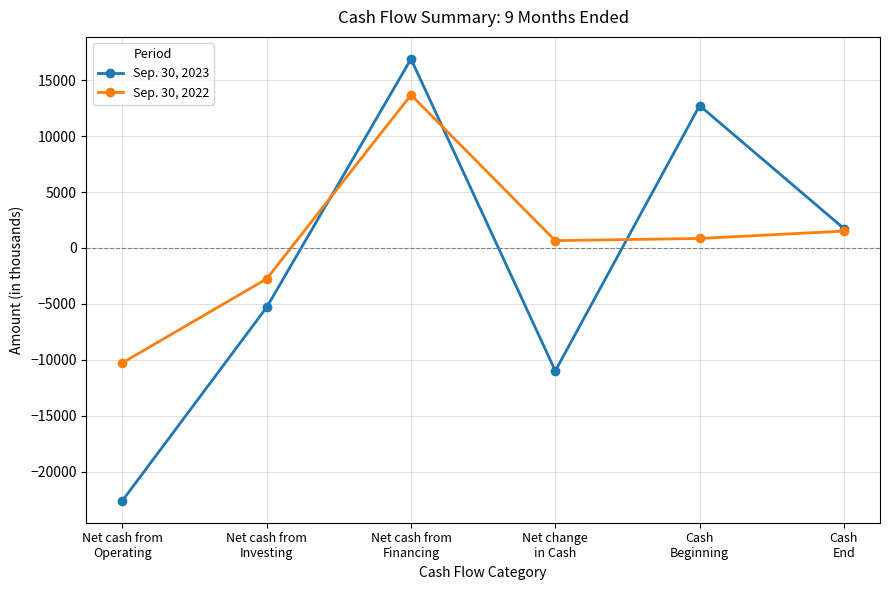

What is the label of the 6th point from the left?

Cash
End